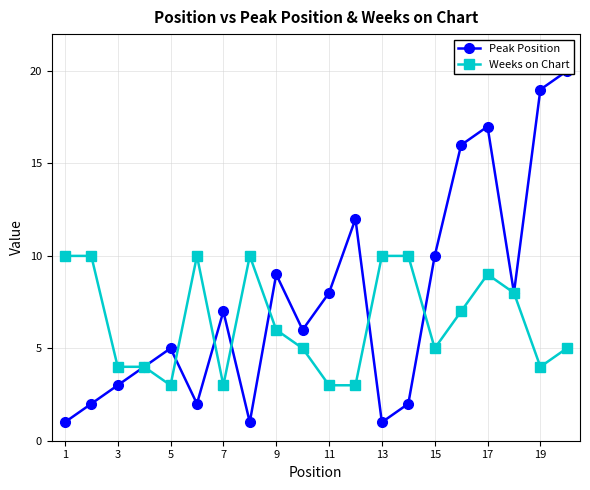

How many interior local peaks does the Weeks on Chart series have?

3